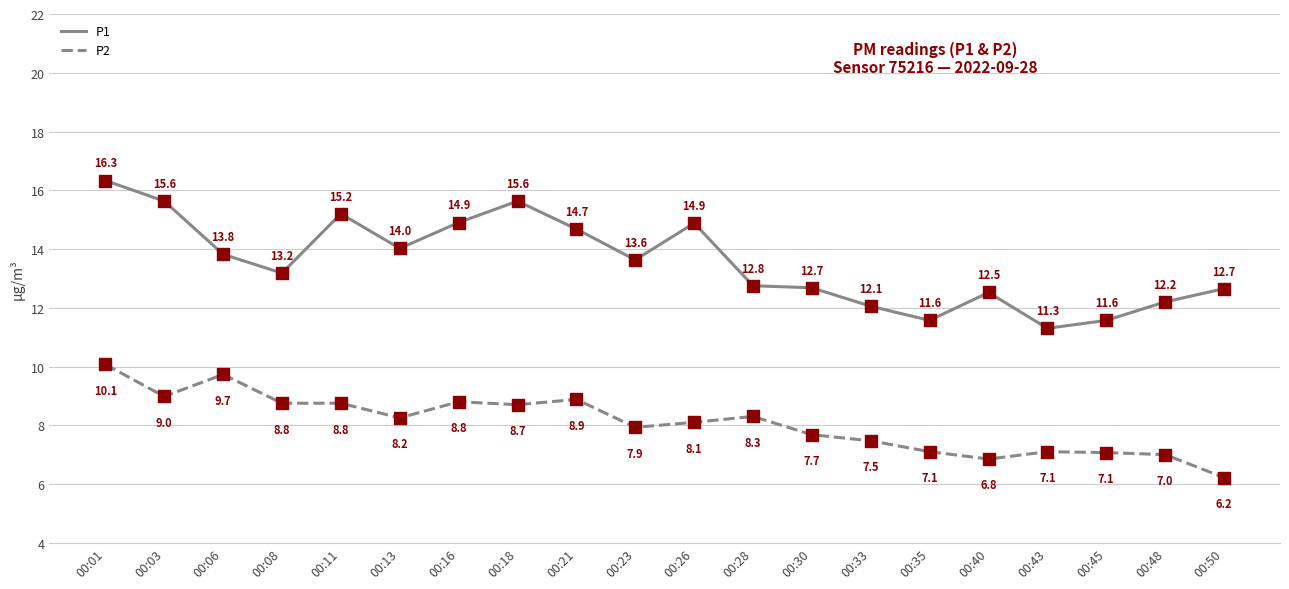

Which series has the largest total across all categories?

P1